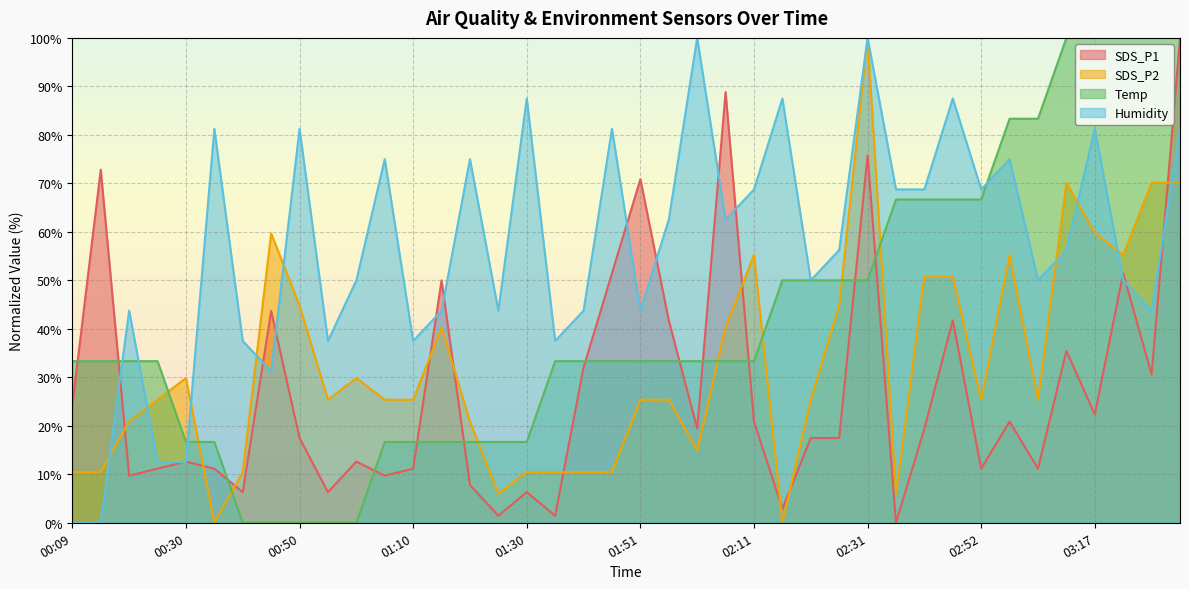

Which series has the largest range (max minus min)?

SDS_P1